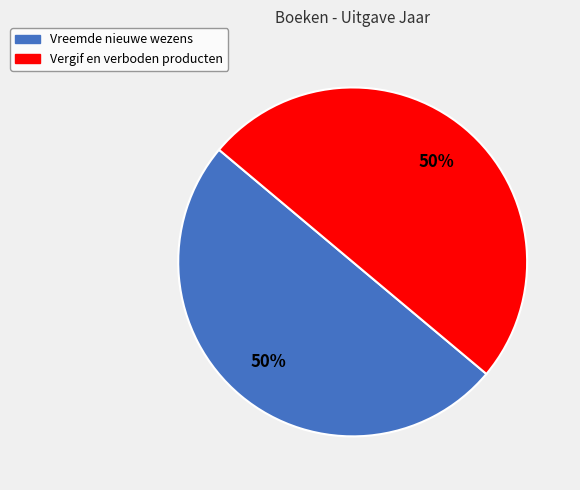

To the nearest percent, what percentage of the pie is Vreemde nieuwe wezens?

50%